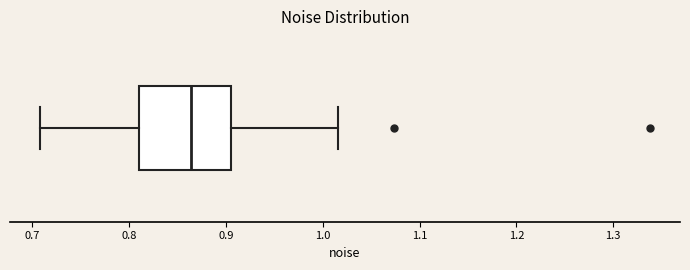

Transcribe this box plot: give where the median line is, the range the box spans, and where the two whiskers end, as read against the x-axis. The values are not printed on the chart, so give them approximately, as read against the axis.

median 0.86, box 0.81 to 0.91, whiskers 0.71 to 1.02